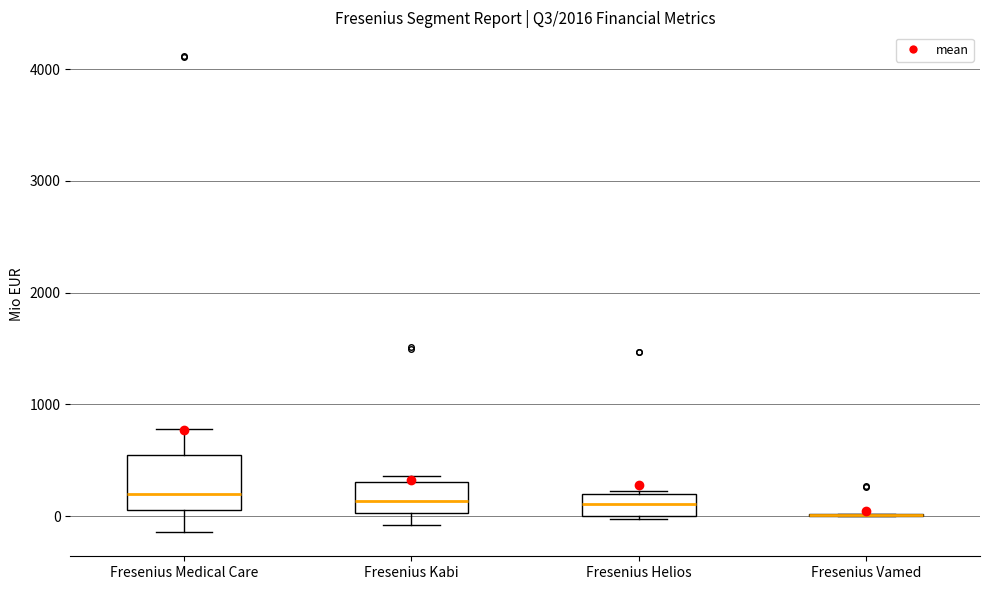

Reading left to right, transcribe this box plot: for each box, give where its median line is, the range the box spans, and where its two whiskers end, as read against the y-axis. The values are not printed on the chart, so give them approximately, as read against the axis.

Fresenius Medical Care: median 200, box 100 to 500, whiskers -100 to 800
Fresenius Kabi: median 100, box 0 to 300, whiskers -100 to 400
Fresenius Helios: median 100, box 0 to 200, whiskers 0 to 200
Fresenius Vamed: box collapsed to a line at 0, whiskers 0 to 0